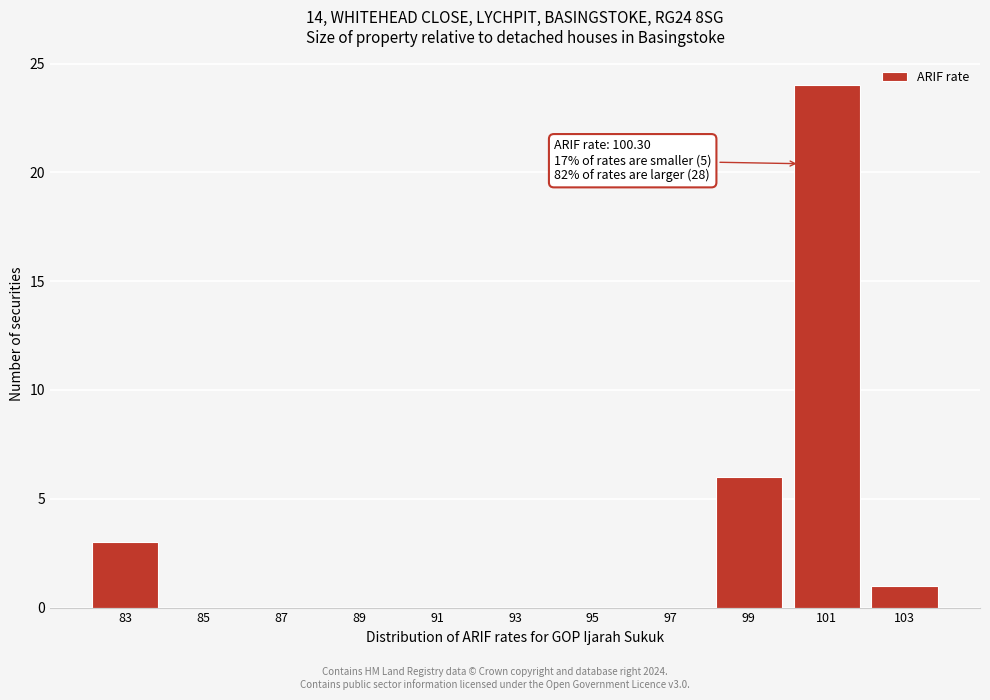

Which range on the x-axis has the tallest bar?

100 to 102